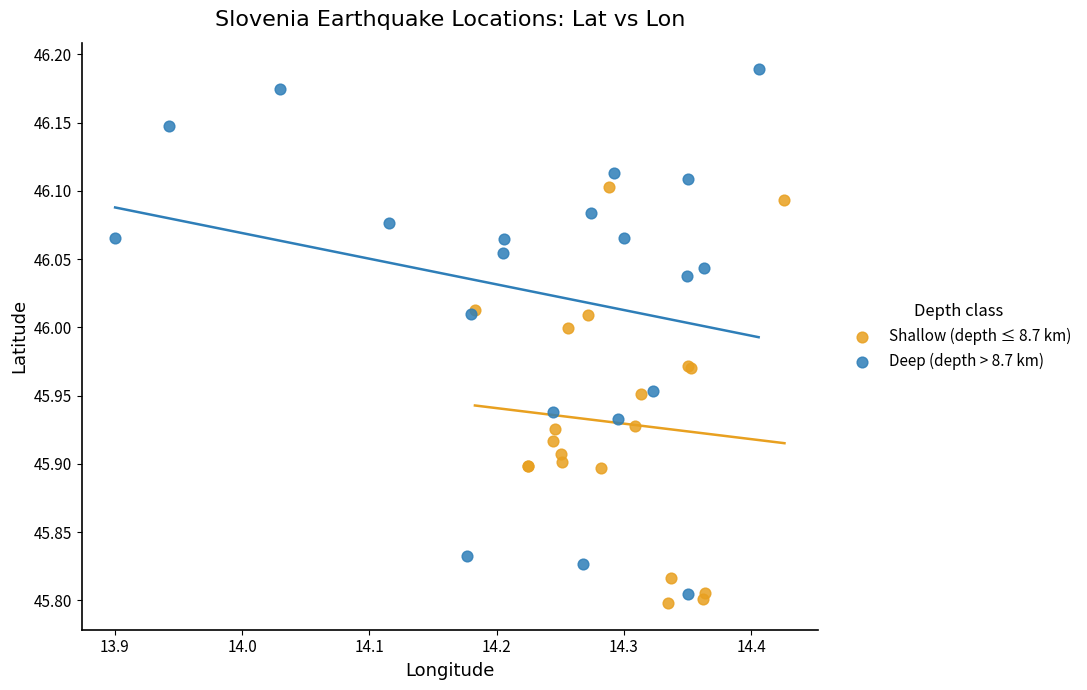

Which series has the widest spread of Y values?

Deep (depth > 8.7 km)